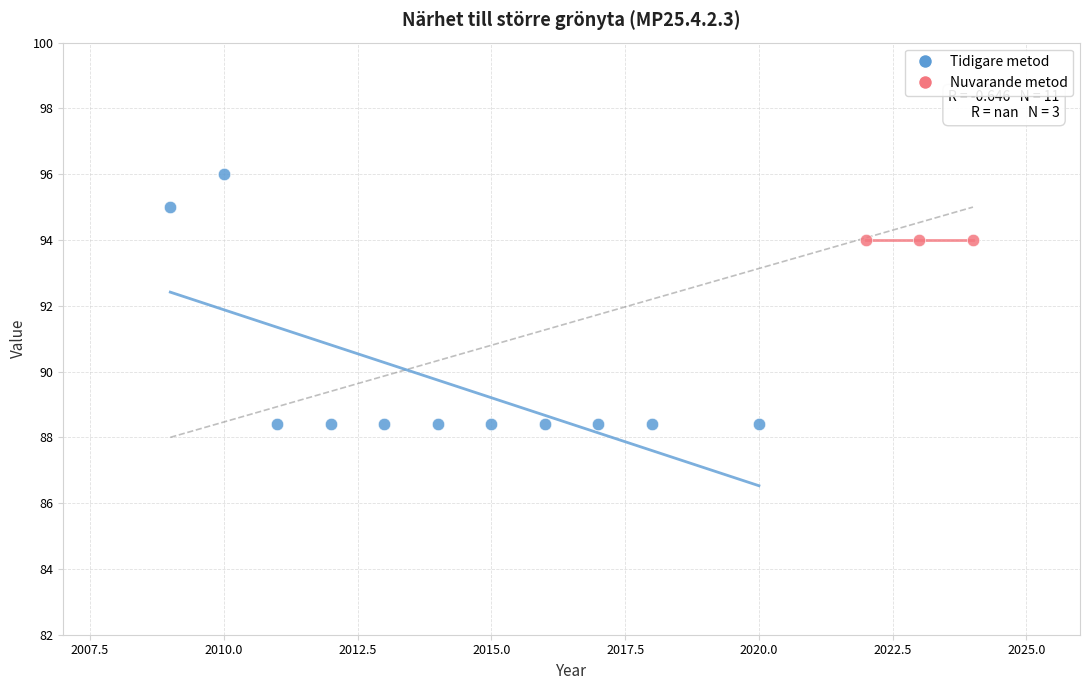

Which series contains the highest Y value?

Tidigare metod